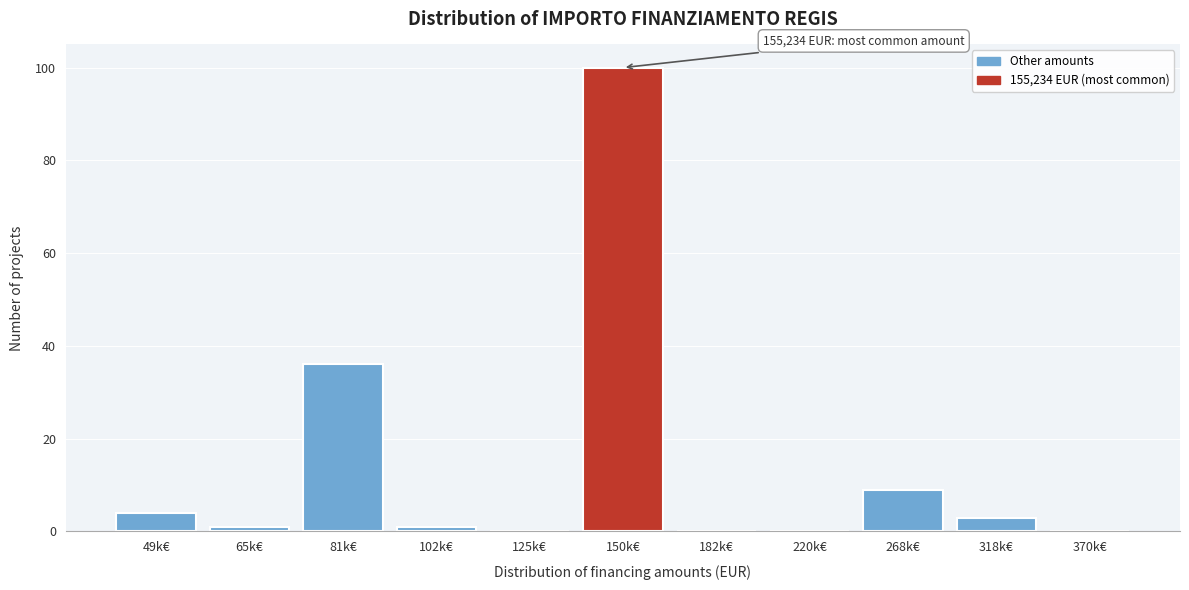

Reading left to right, list all the values displayed in this chart.

49k€=4	65k€=1	81k€=36	102k€=1	125k€=0	150k€=100	182k€=0	220k€=0	268k€=9	318k€=3	370k€=0